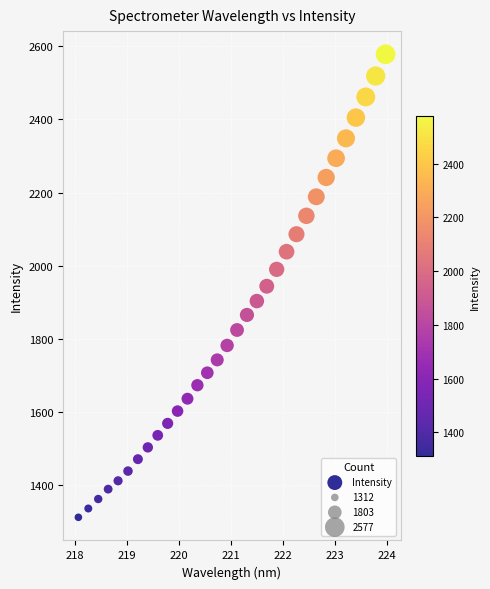

What is the range of Y values (max minus min)?

1265.4